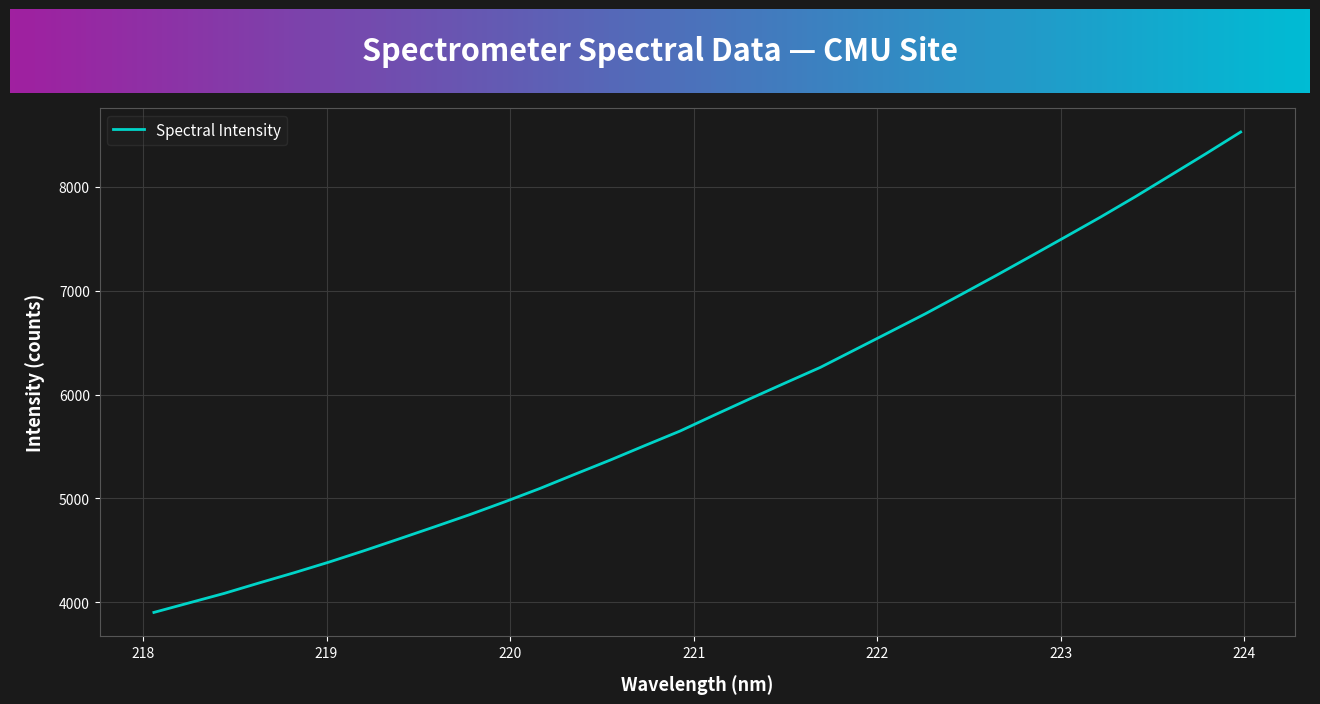

What is the smallest value displayed?

3902.6